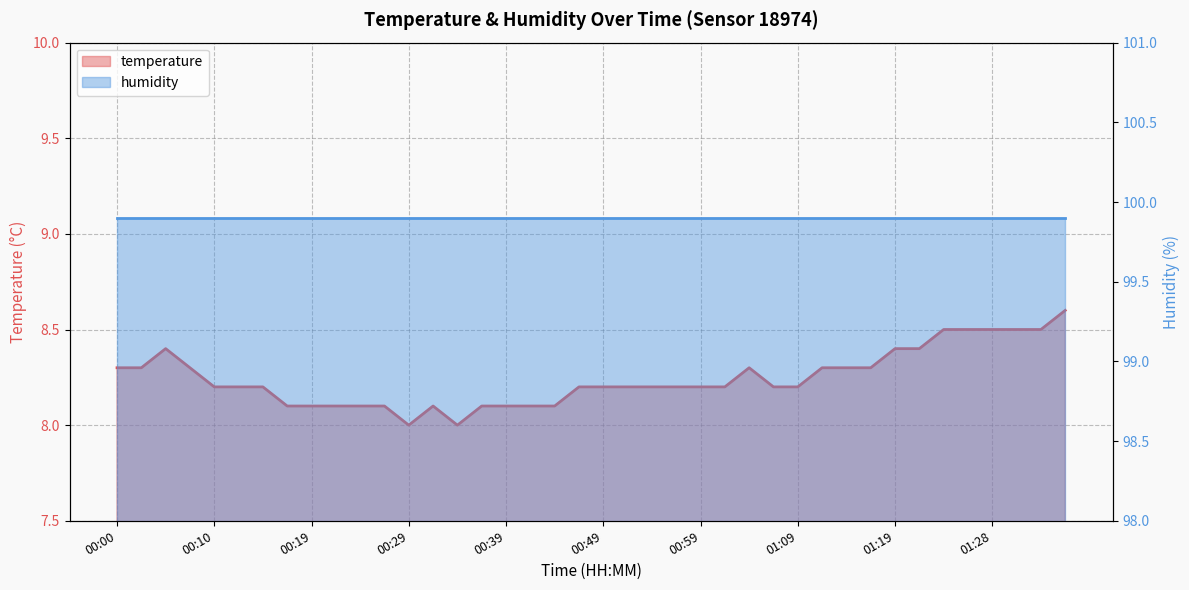

Between 00:34 and 01:36, which is larger?

01:36